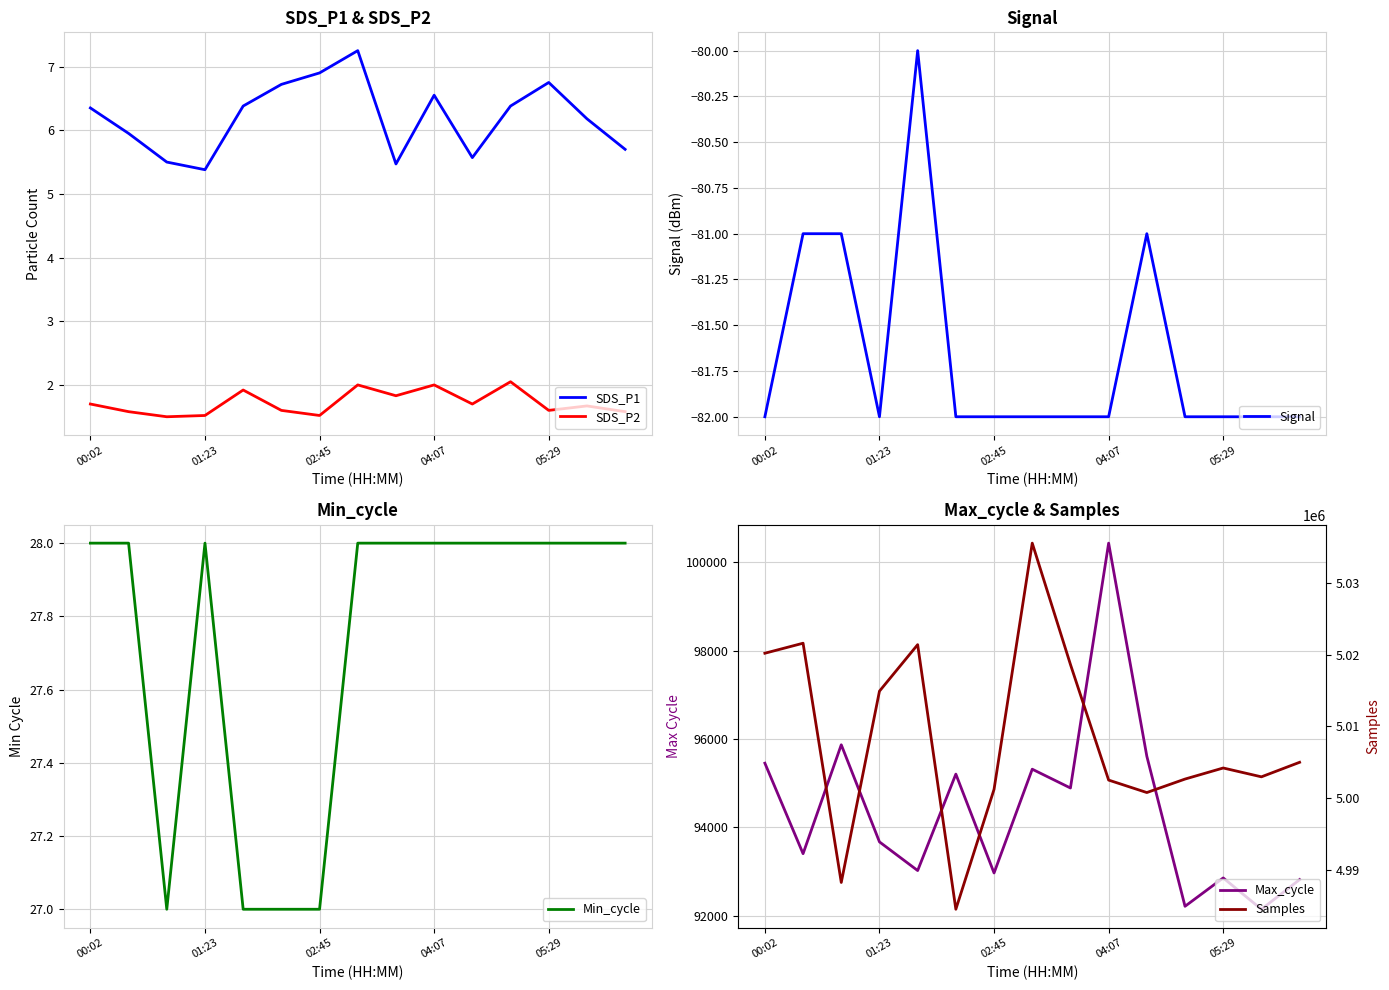

What is the smallest value displayed?

-82.0